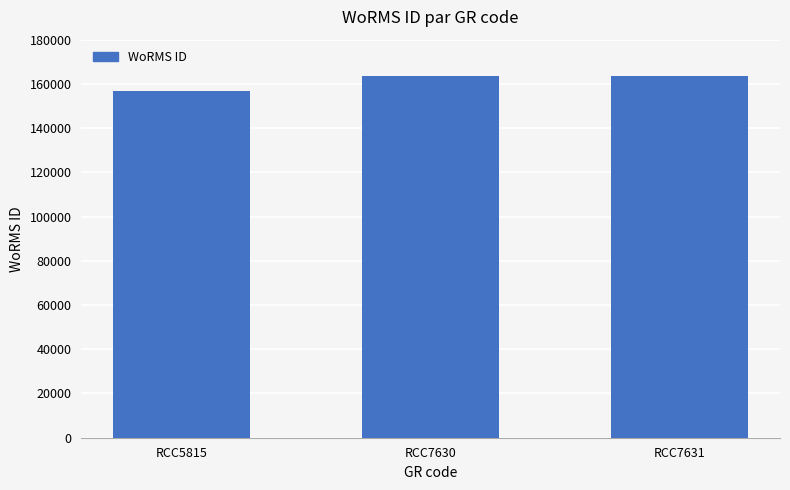

What is the smallest value displayed?

156598